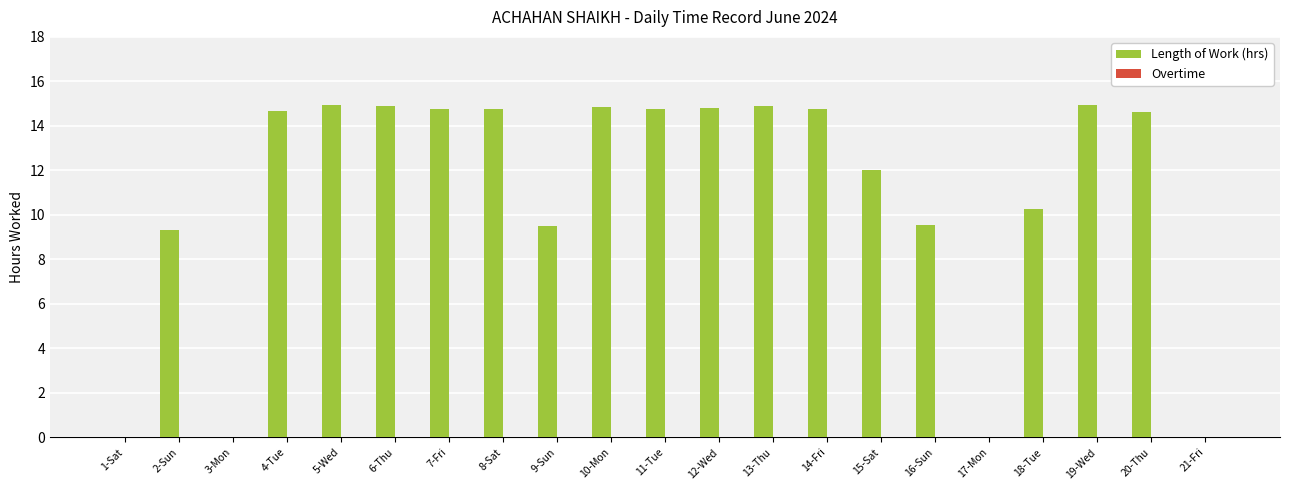

What is the maximum value shown in the chart?

14.9